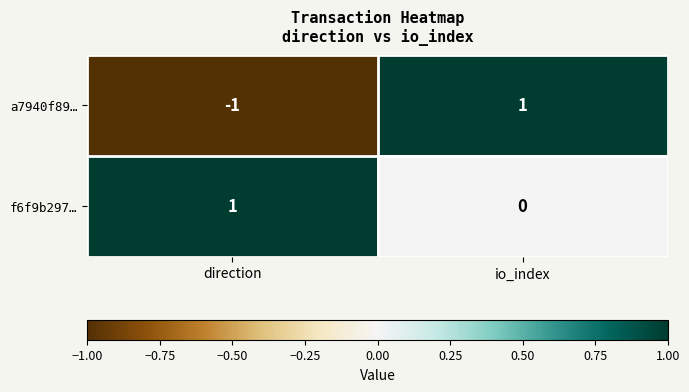

How many distinct data groups are displayed?

2